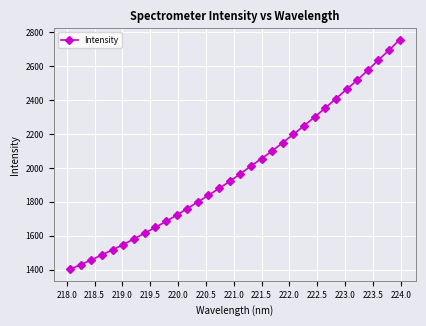

True or false: there are more than 0 points higher than both neighbors.

False